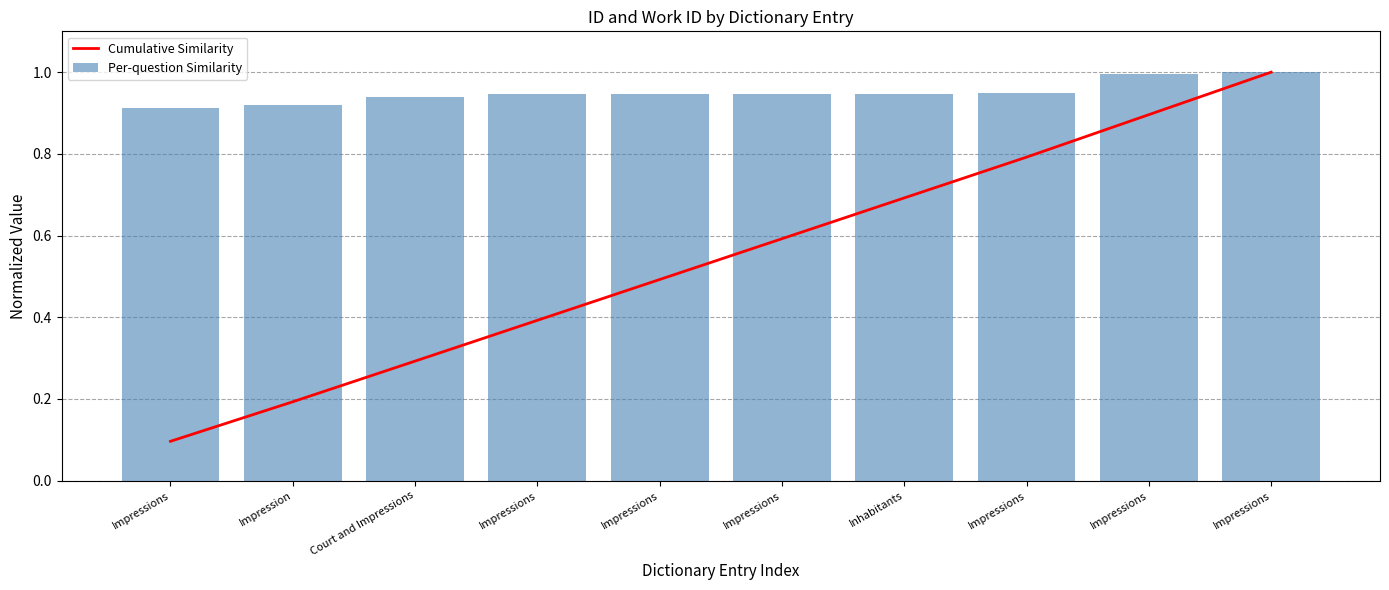

What value does the Per-question Similarity series have at Impressions?

0.9